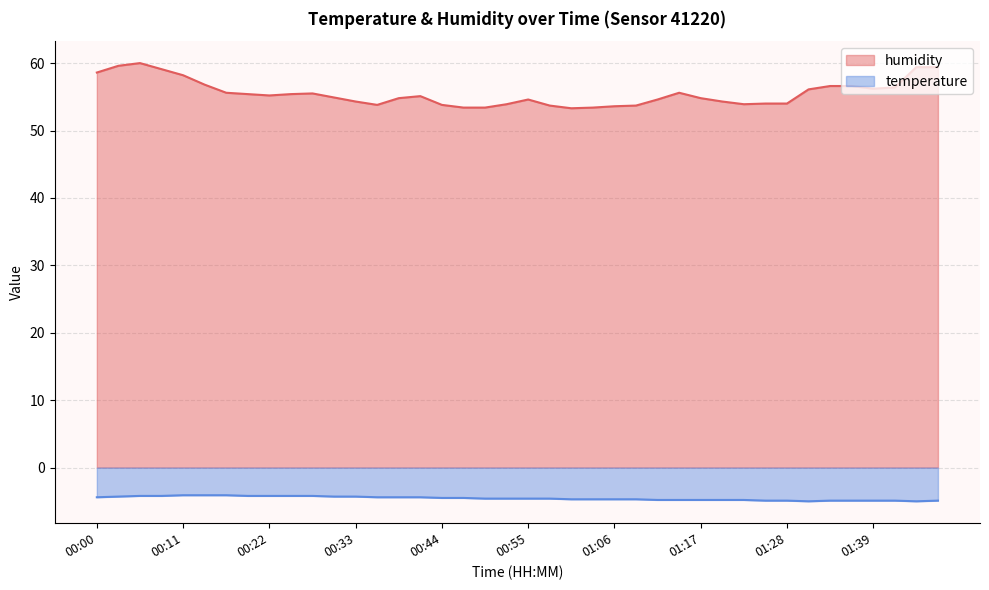

Does the chart have visible grid lines?

Yes